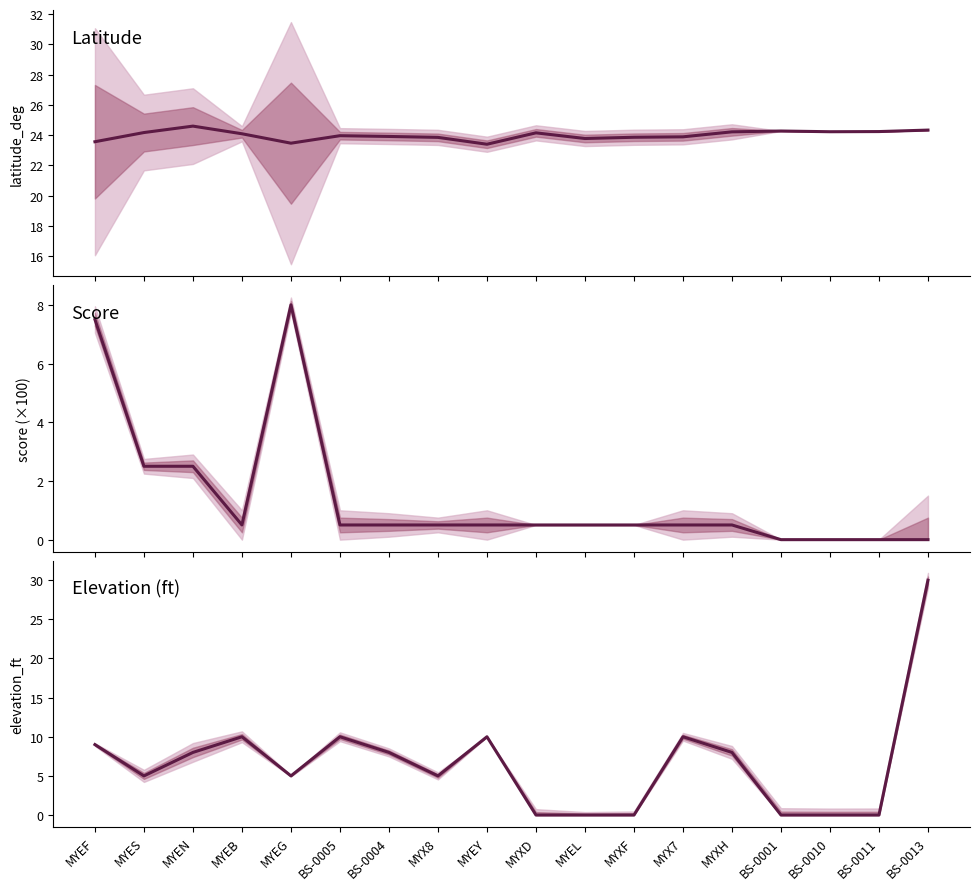

Between which two adjacent categories do score and elevation_ft first intersect?

MYEB and MYEG